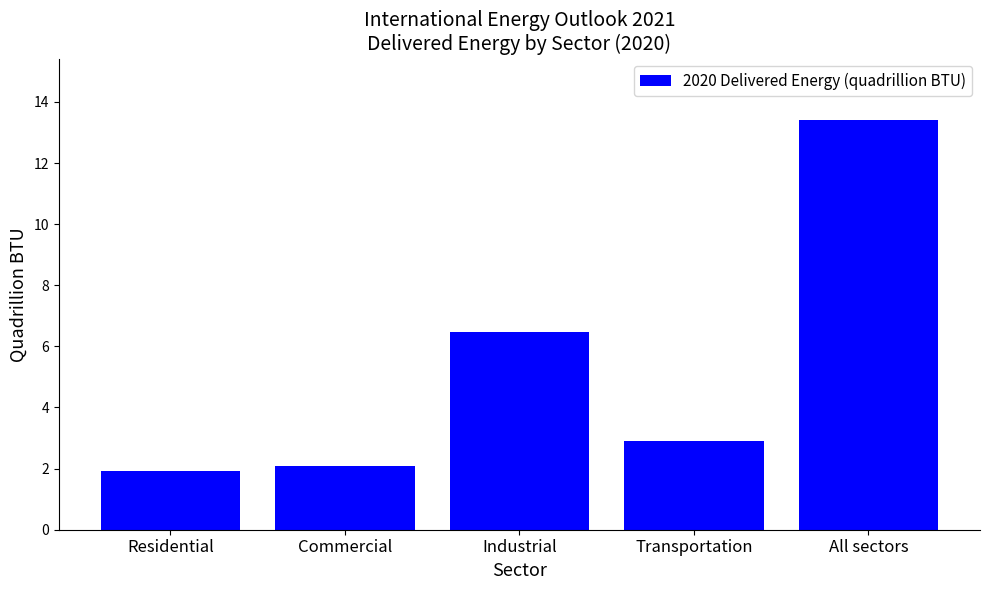

Rank the categories by value from highest to lowest.

All sectors, Industrial, Transportation, Commercial, Residential